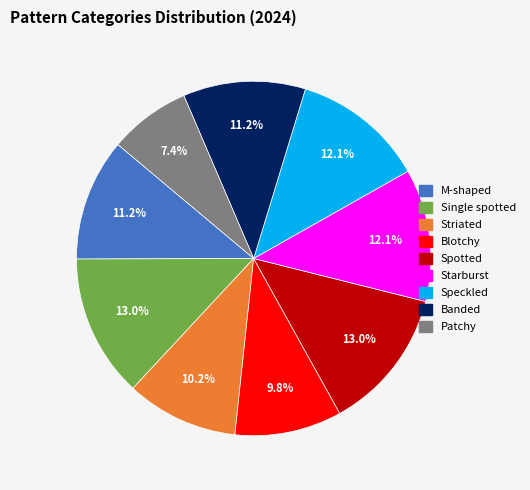

To the nearest percent, what is the difference between the largest and smallest slice percentages?

6%